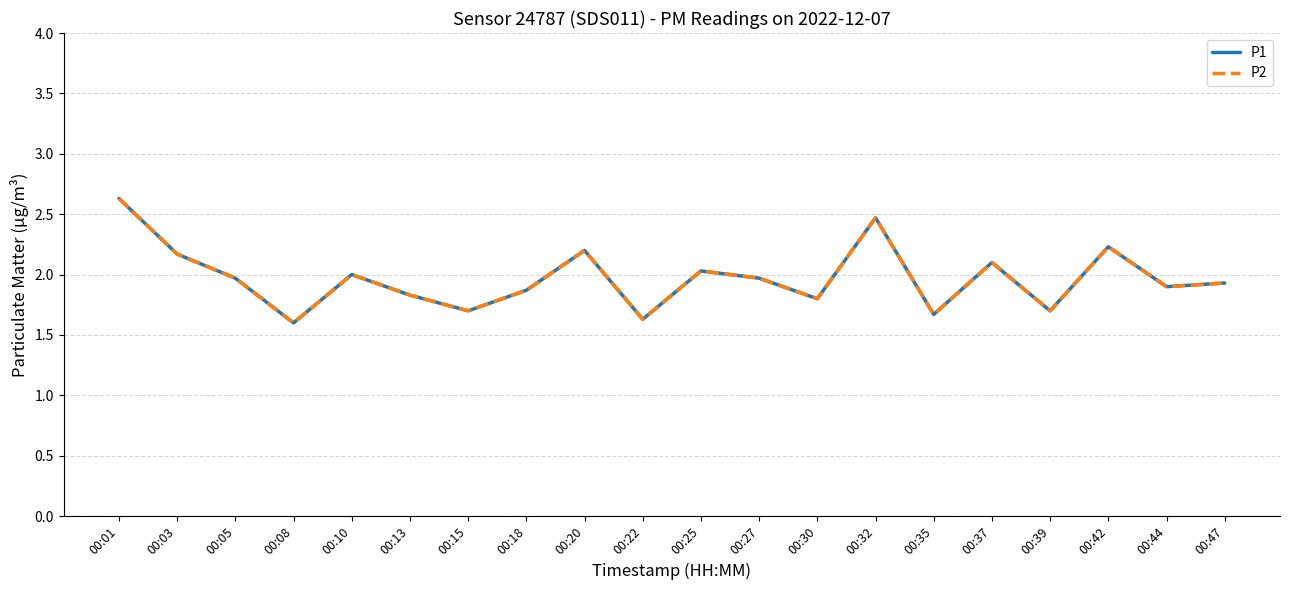

Reading left to right, list all the values displayed in this chart.

P1: 00:01=2.6	00:03=2.2	00:05=2.0	00:08=1.6	00:10=2.0	00:13=1.8	00:15=1.7	00:18=1.9	00:20=2.2	00:22=1.6	00:25=2.0	00:27=2.0	00:30=1.8	00:32=2.5	00:35=1.7	00:37=2.1	00:39=1.7	00:42=2.2	00:44=1.9	00:47=1.9
P2: 00:01=2.6	00:03=2.2	00:05=2.0	00:08=1.6	00:10=2.0	00:13=1.8	00:15=1.7	00:18=1.9	00:20=2.2	00:22=1.6	00:25=2.0	00:27=2.0	00:30=1.8	00:32=2.5	00:35=1.7	00:37=2.1	00:39=1.7	00:42=2.2	00:44=1.9	00:47=1.9